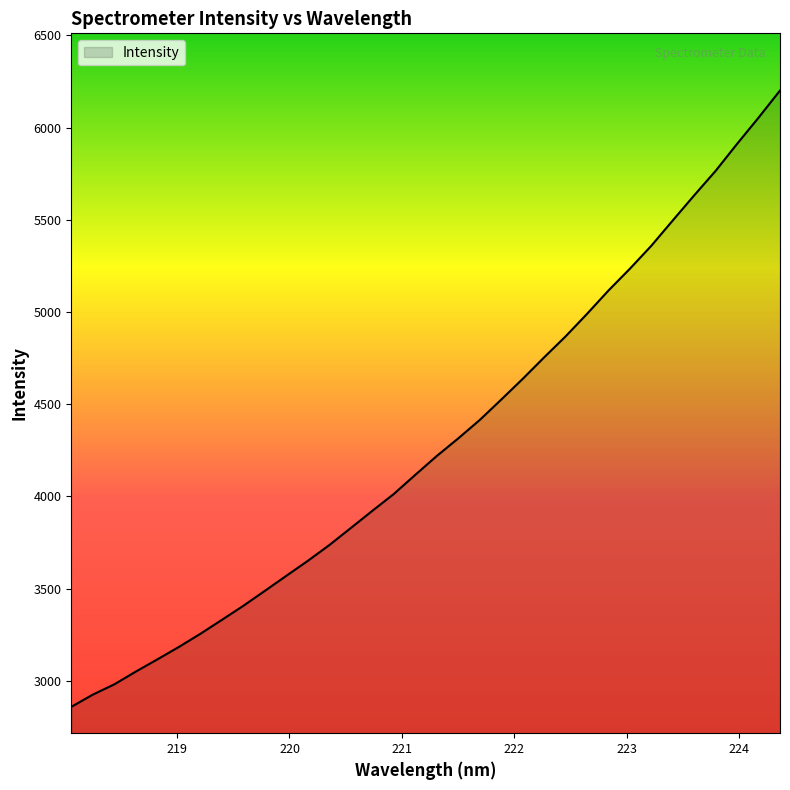

What is the smallest value displayed?

2858.4